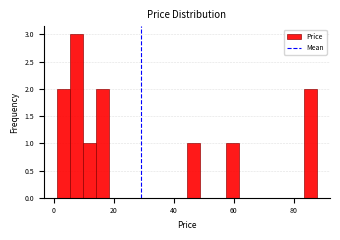

Around what value on the x-axis is the tallest bar? Give the approximate position of its centre, as read against the axis.

8